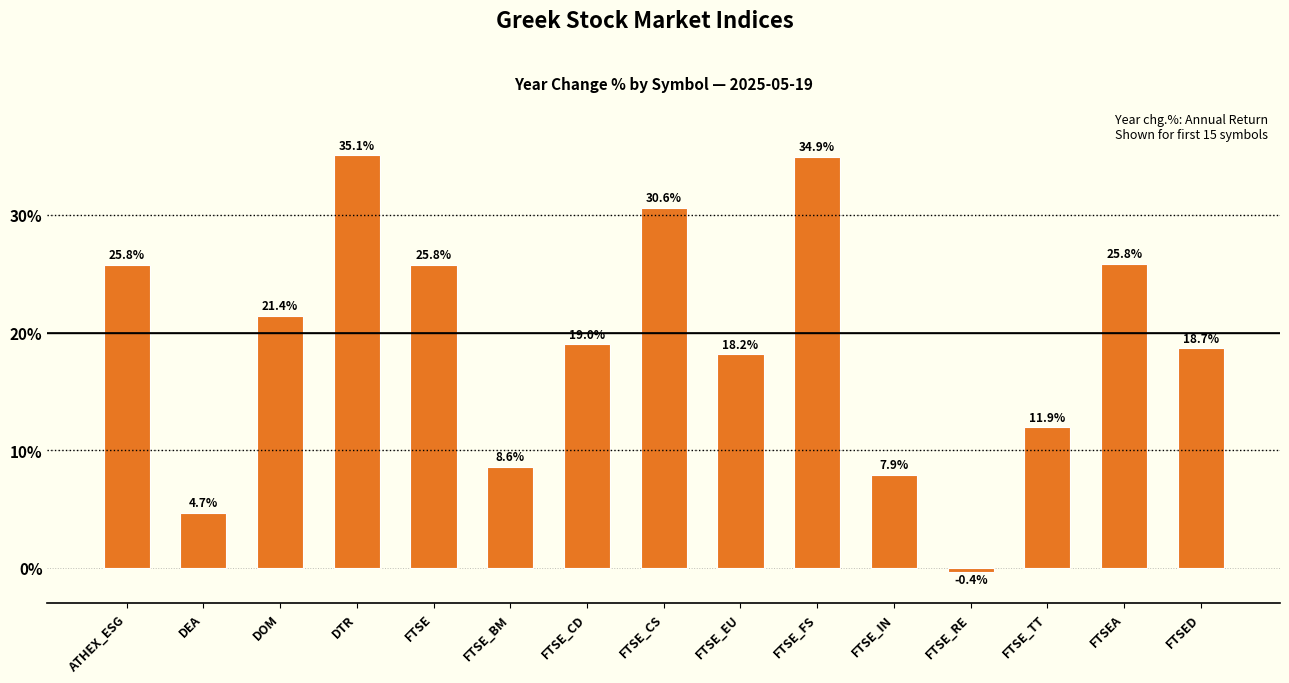

What is the value of the 13th bar from the left?

11.9